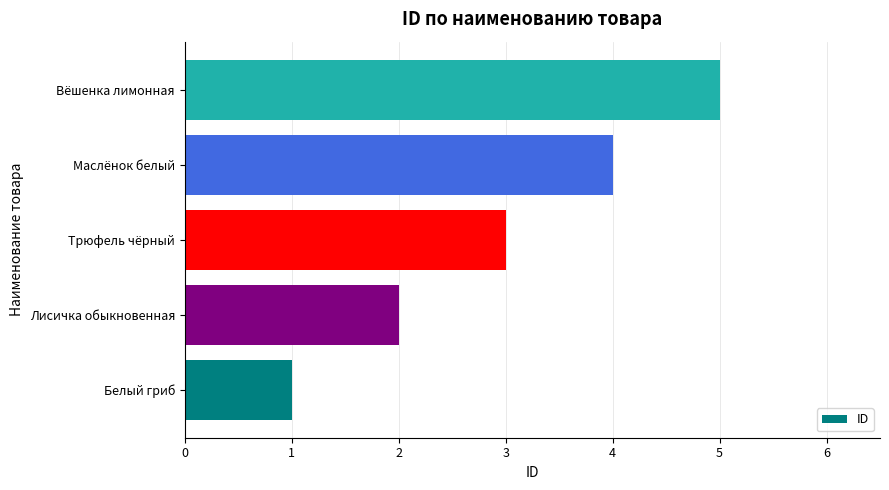

Rank the categories by value from highest to lowest.

Вёшенка лимонная, Маслёнок белый, Трюфель чёрный, Лисичка обыкновенная, Белый гриб